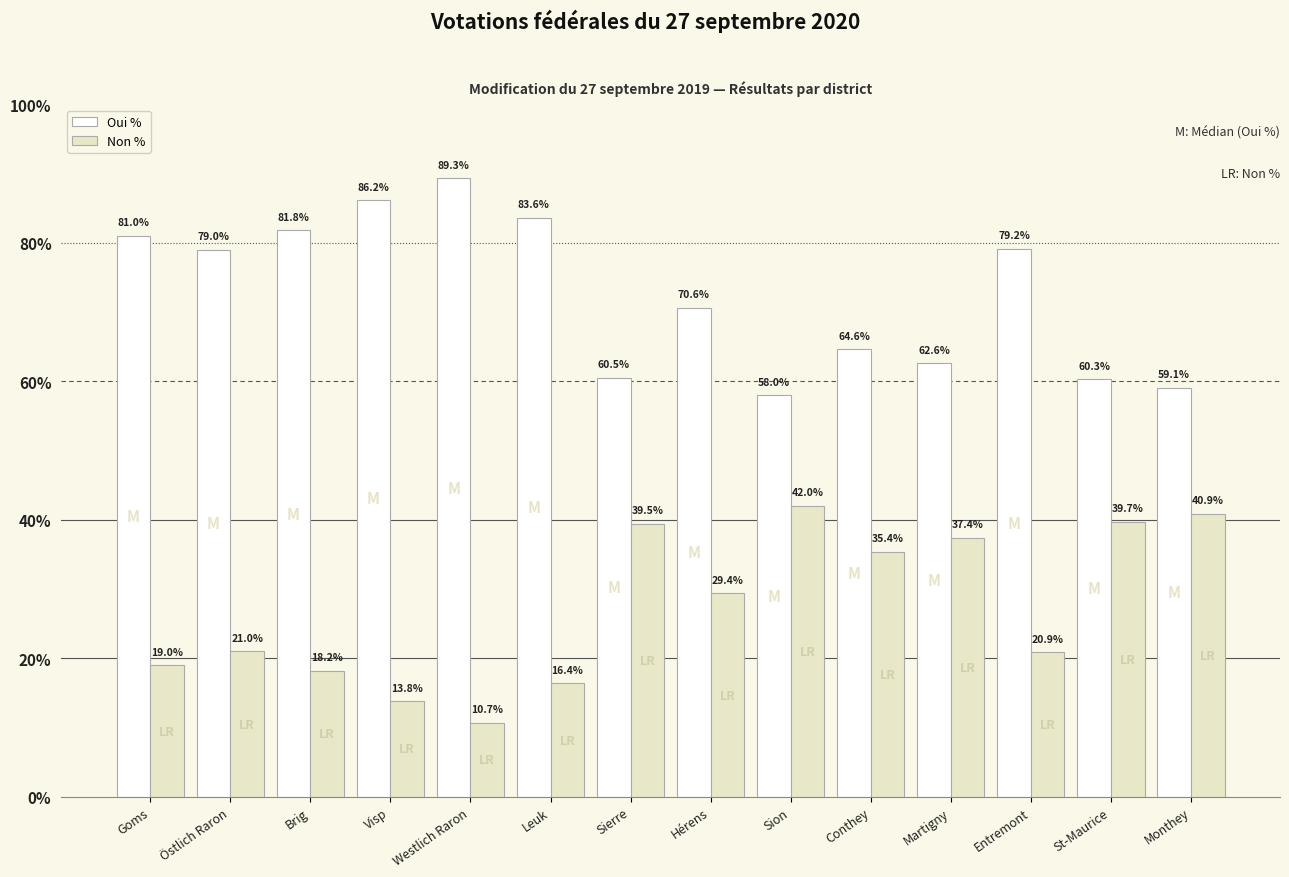

How many bars are there in total?

28